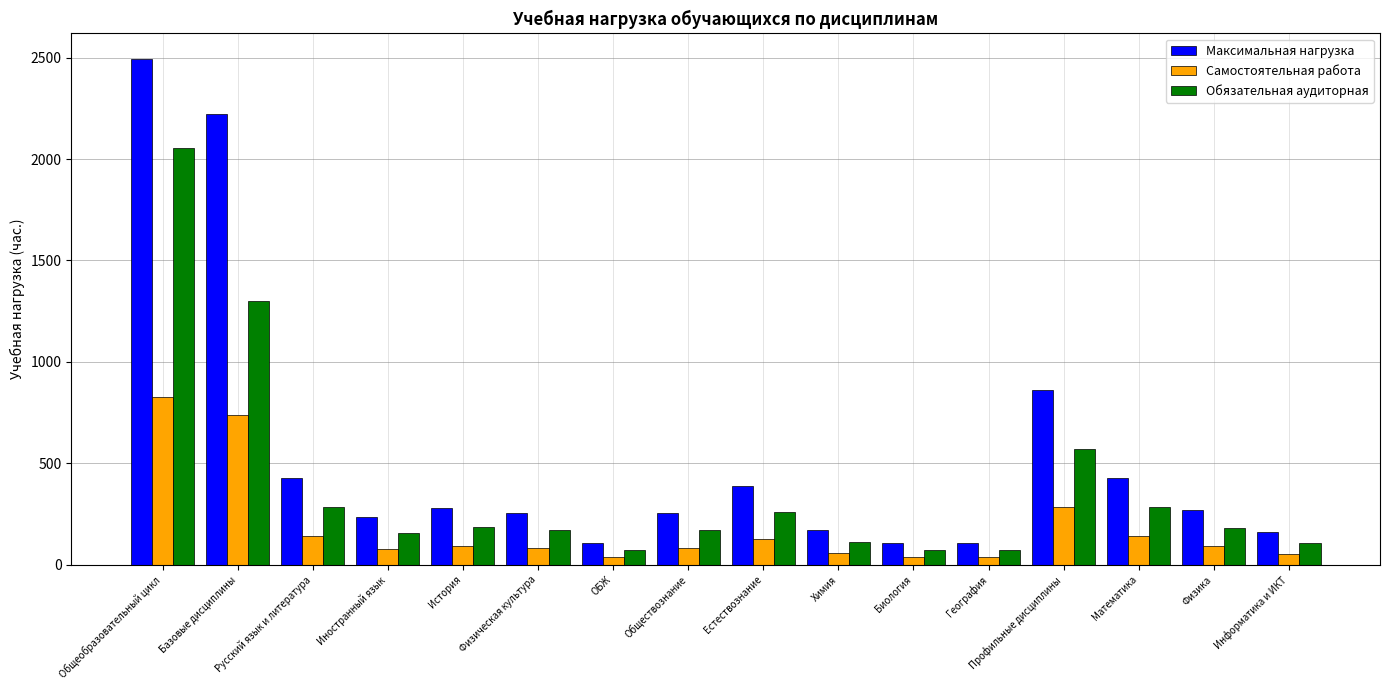

Are the bars horizontal?

No